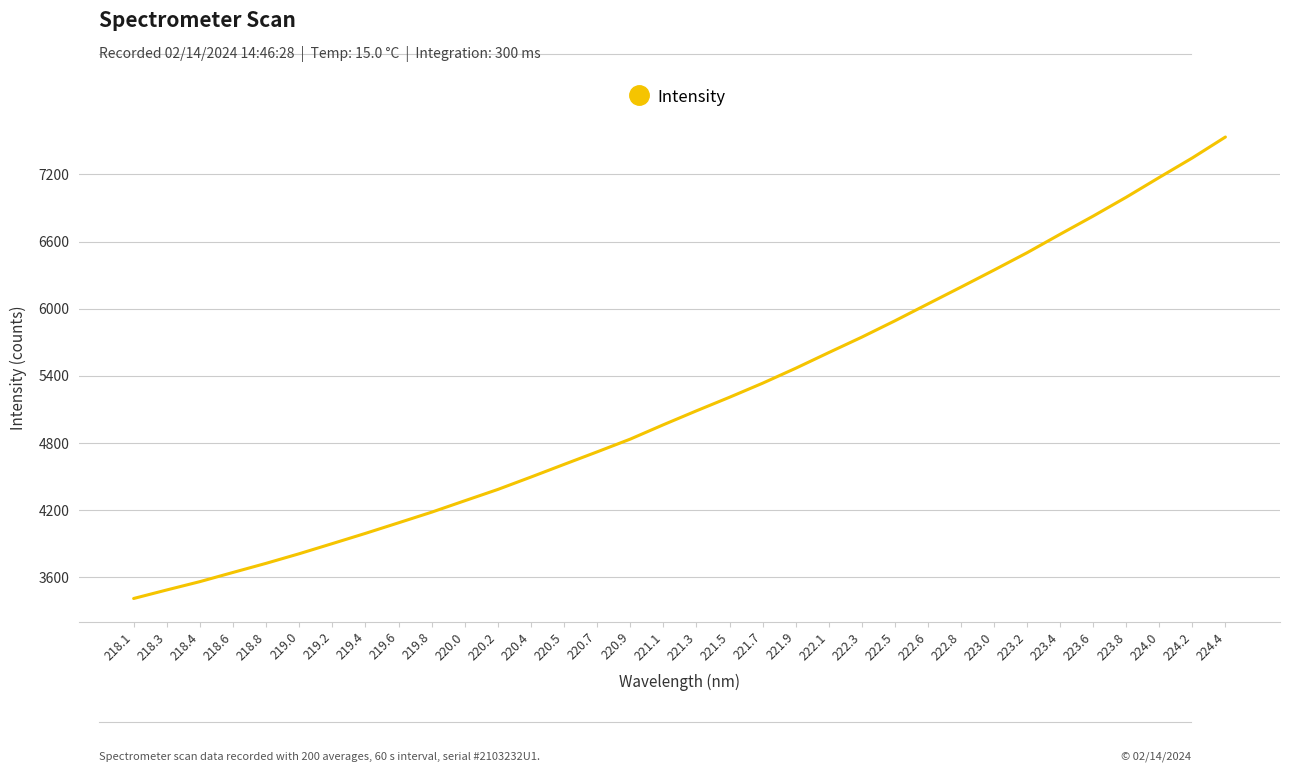

Rank the categories by value from highest to lowest.

224.4, 224.2, 224.0, 223.8, 223.6, 223.4, 223.2, 223.0, 222.8, 222.6, 222.5, 222.3, 222.1, 221.9, 221.7, 221.5, 221.3, 221.1, 220.9, 220.7, 220.5, 220.4, 220.2, 220.0, 219.8, 219.6, 219.4, 219.2, 219.0, 218.8, 218.6, 218.4, 218.3, 218.1